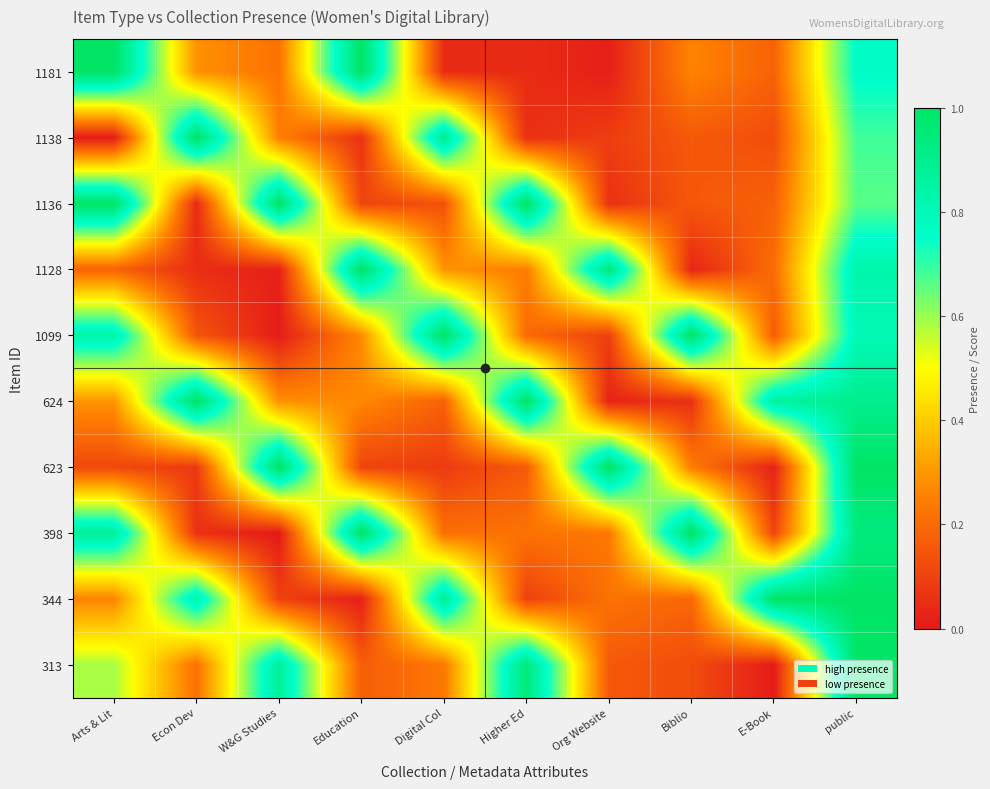

What is the difference between the highest and lowest values at Arts & Lit?

1.0